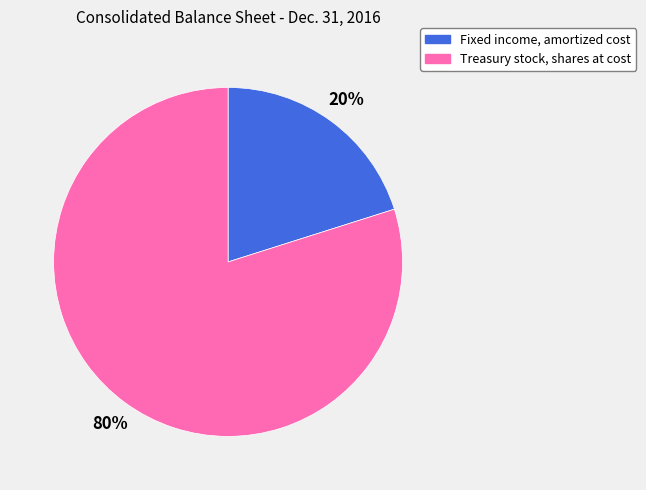

Count the number of slices in the pie.

2